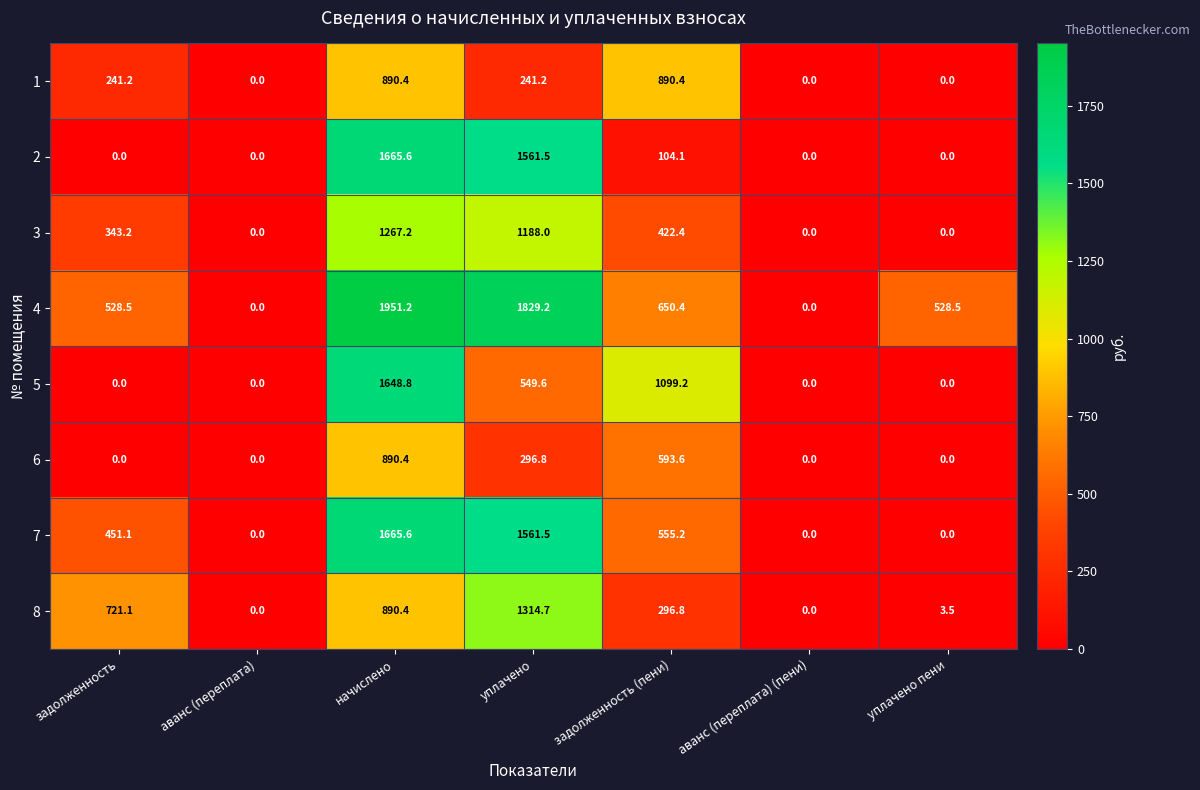

What is the average value of the 1 series?

323.3